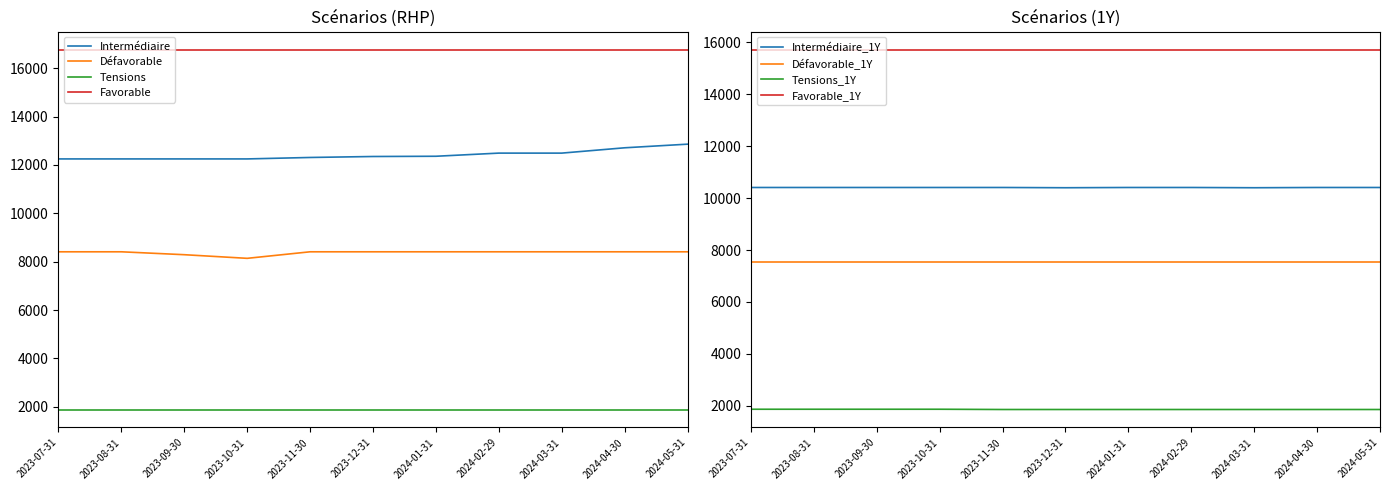

True or false: Défavorable has more than 1 interior local peaks.

False